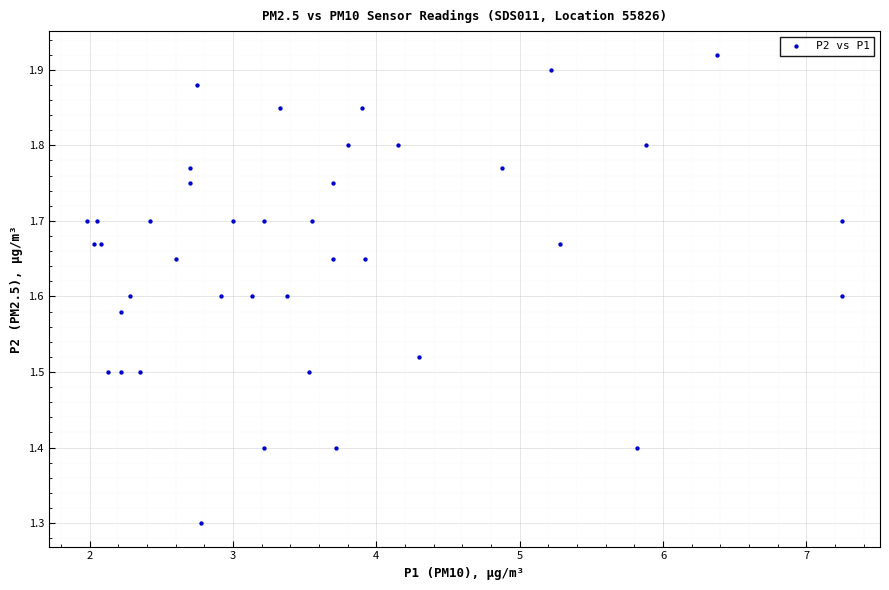

What Y value in the scatter plot is closest to 1?

1.3